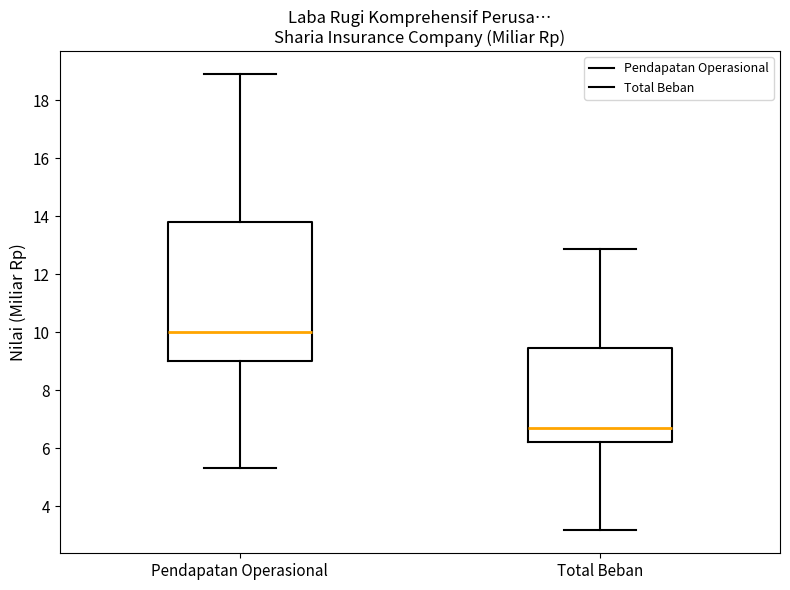

Reading left to right, read every box against the y-axis: the position of its median line, the range the box covers, and the ends of its whiskers. The values are not printed on the chart, so give them approximately, as read against the axis.

Pendapatan Operasional: median 10.0, box 9.0 to 13.8, whiskers 5.4 to 19.0
Total Beban: median 6.6, box 6.2 to 9.4, whiskers 3.2 to 12.8